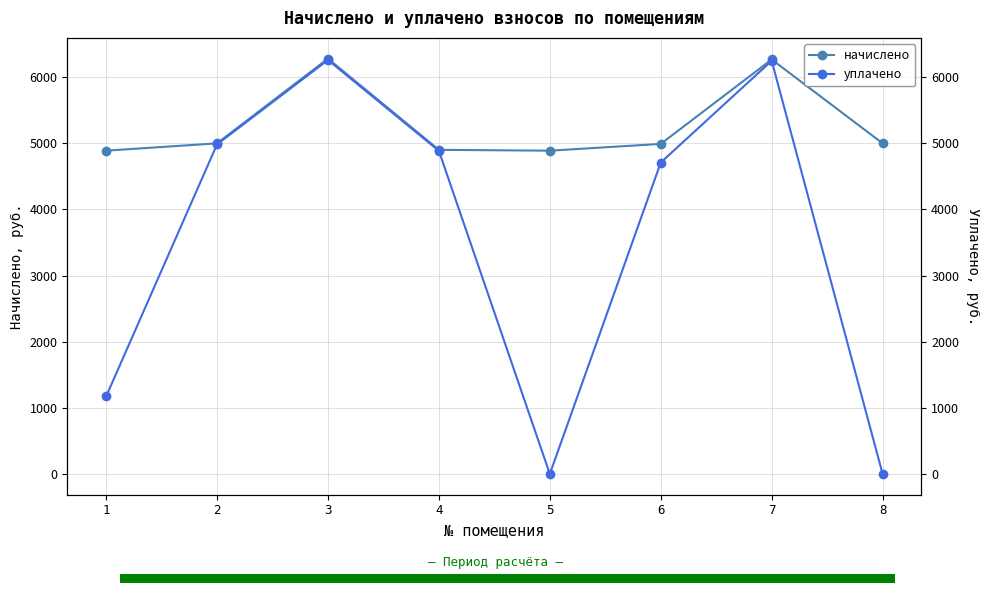

Reading left to right, what are all the values shown in this chart?

начислено: 1=4887.8	2=4998.7	3=6279.1	4=4900.2	5=4887.8	6=4990.1	7=6266.8	8=4998.7
уплачено: 1=1171.4	2=4982.9	3=6259.2	4=4884.7	5=0.0	6=4708.3	7=6246.9	8=0.0